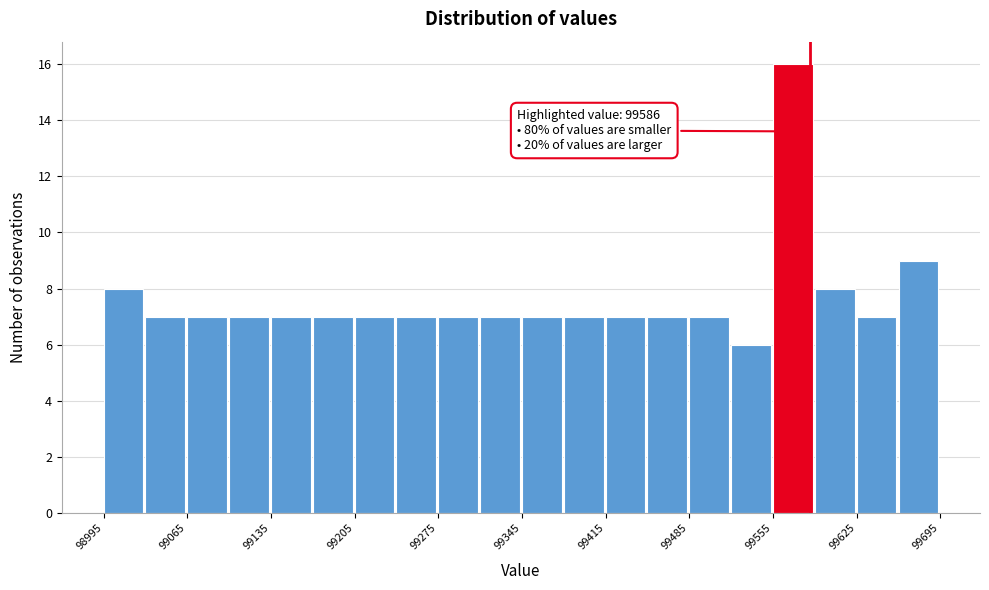

Read against the x-axis, roughly where is the centre of the tallest bar?

99570